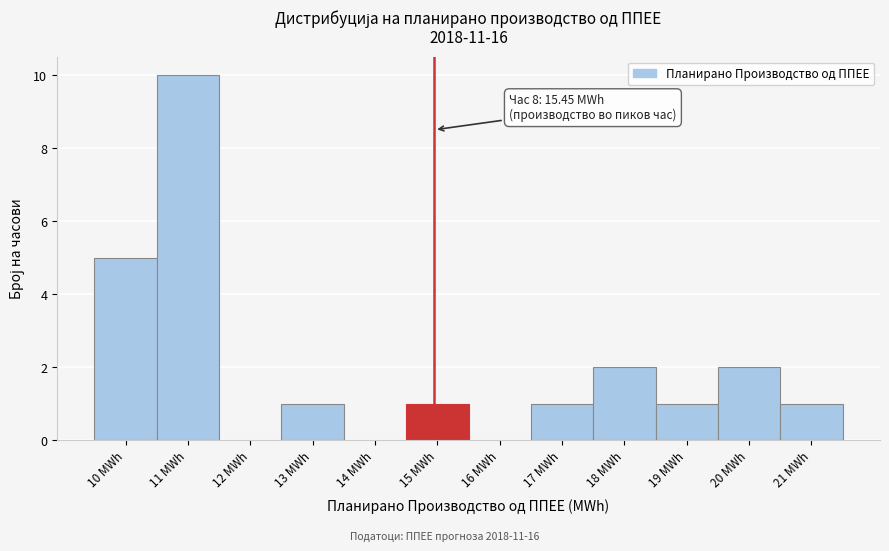

Reading left to right, list all the values displayed in this chart.

10 MWh=5	11 MWh=10	12 MWh=0	13 MWh=1	14 MWh=0	15 MWh=1	16 MWh=0	17 MWh=1	18 MWh=2	19 MWh=1	20 MWh=2	21 MWh=1